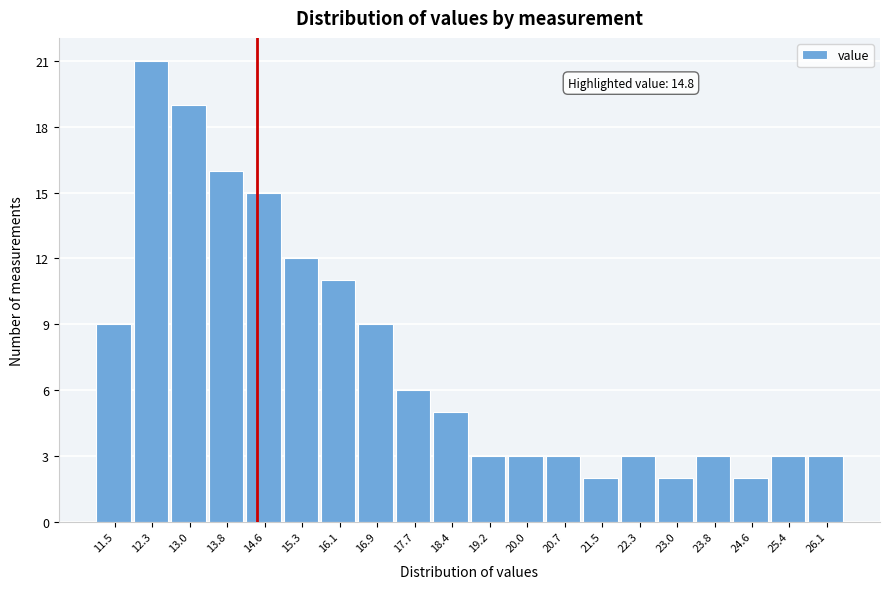

Reading left to right, extract all data points from this chart.

9	21	19	16	15	12	11	9	6	5	3	3	3	2	3	2	3	2	3	3